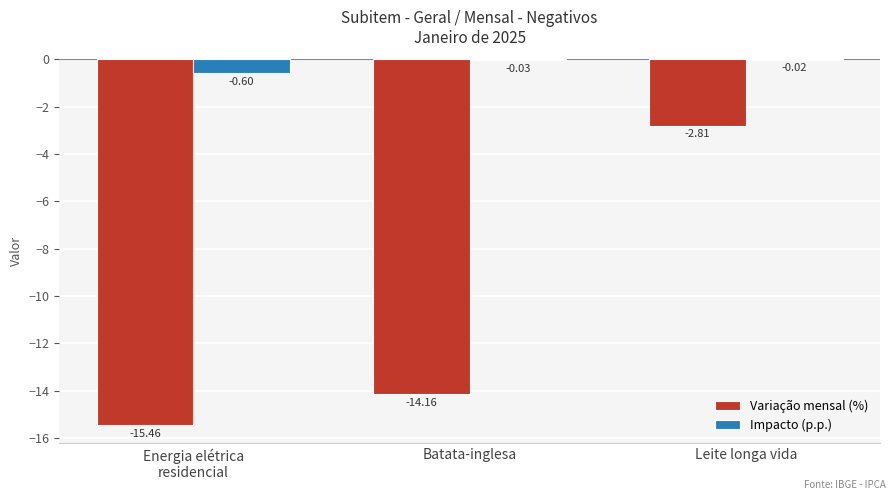

Which category has the highest value across all series?

Leite longa vida